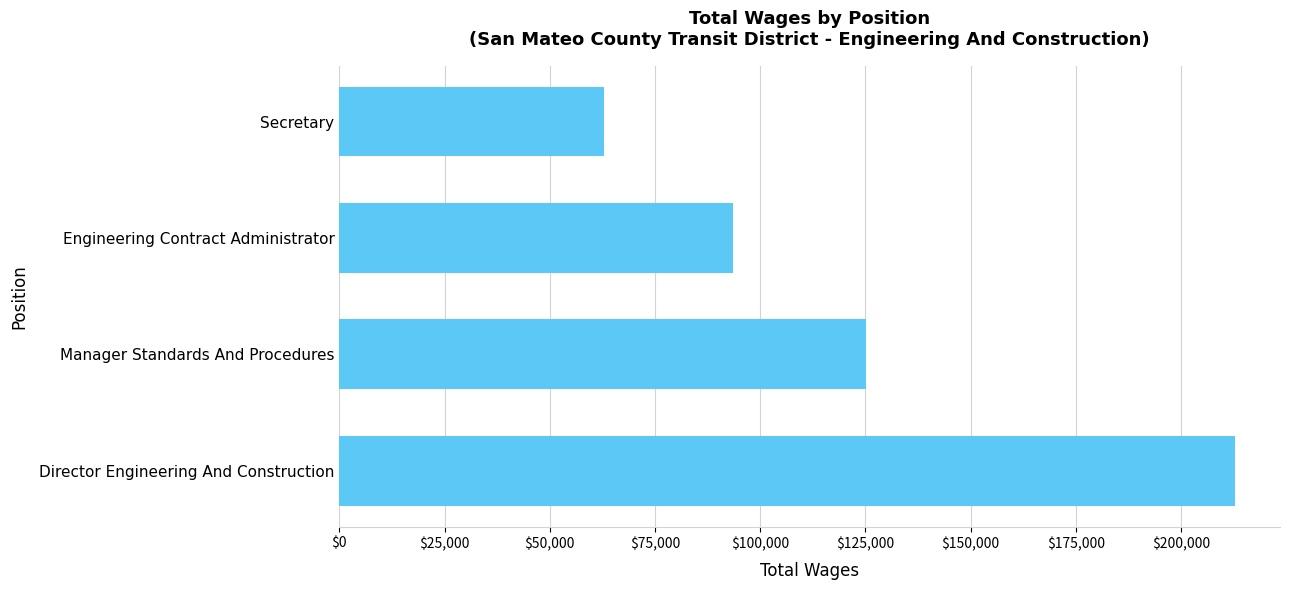

Between Manager Standards And Procedures and Director Engineering And Construction, which is larger?

Director Engineering And Construction